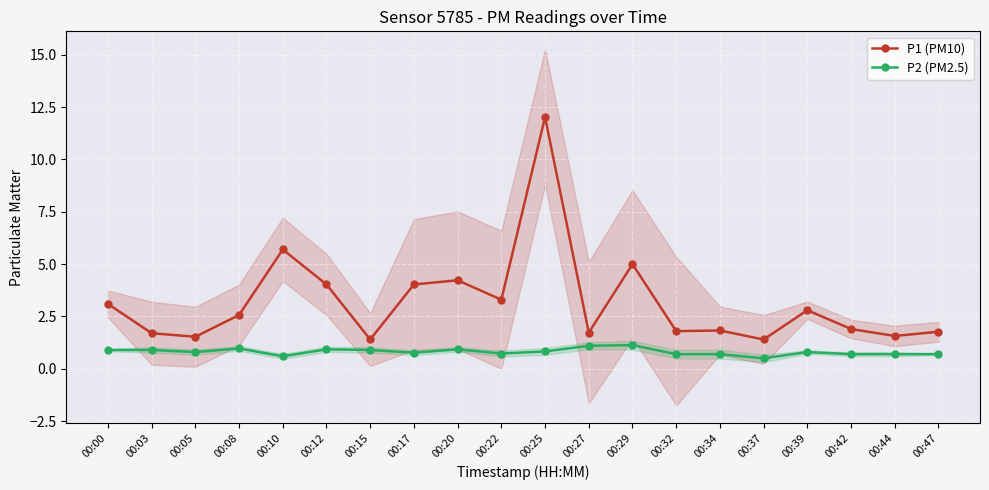

Does the chart display data point markers on the line(s)?

Yes